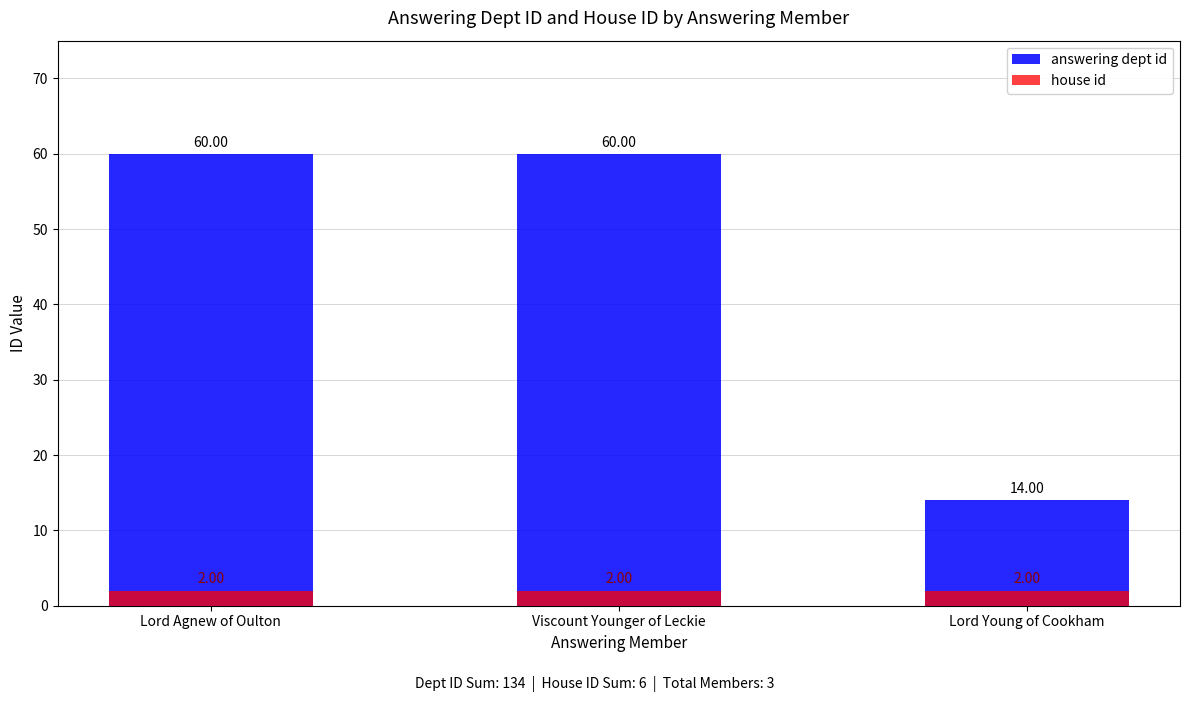

True or false: house id has a value of 1 at Lord Young of Cookham.

False